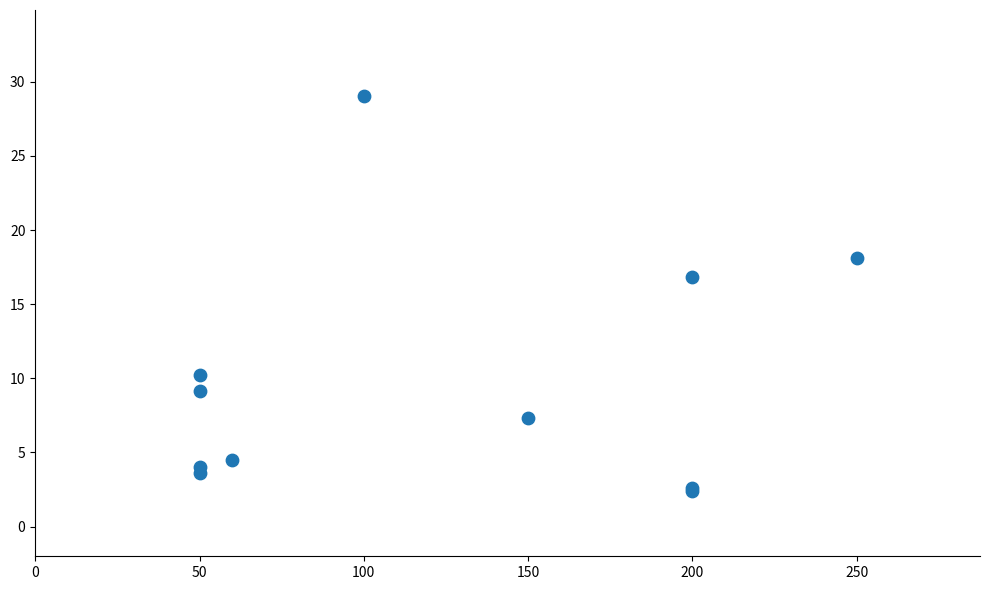

What Y value in the scatter plot is closest to 15?

16.9